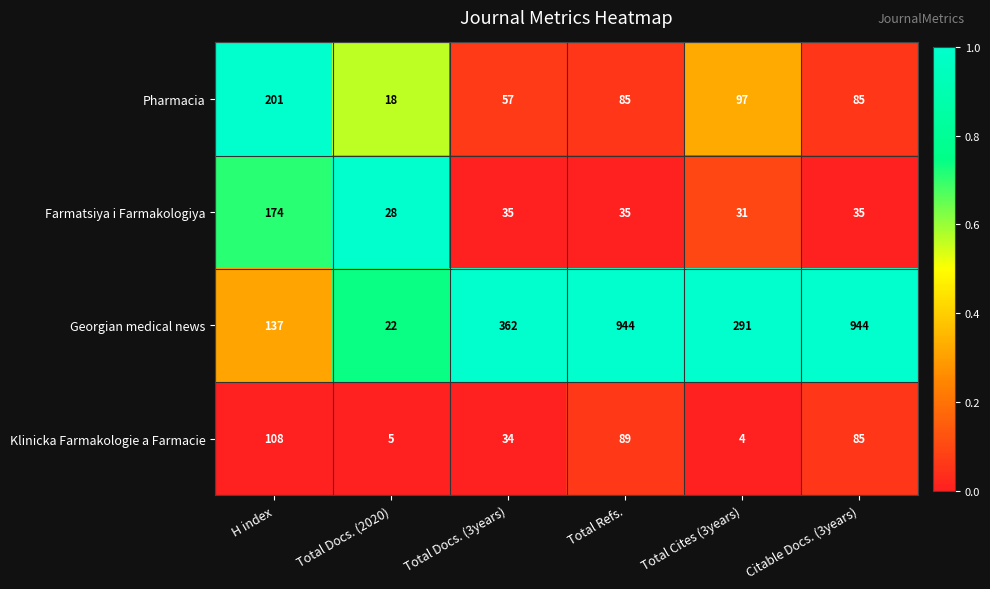

What is the difference between the highest and lowest values at Total Refs.?

909